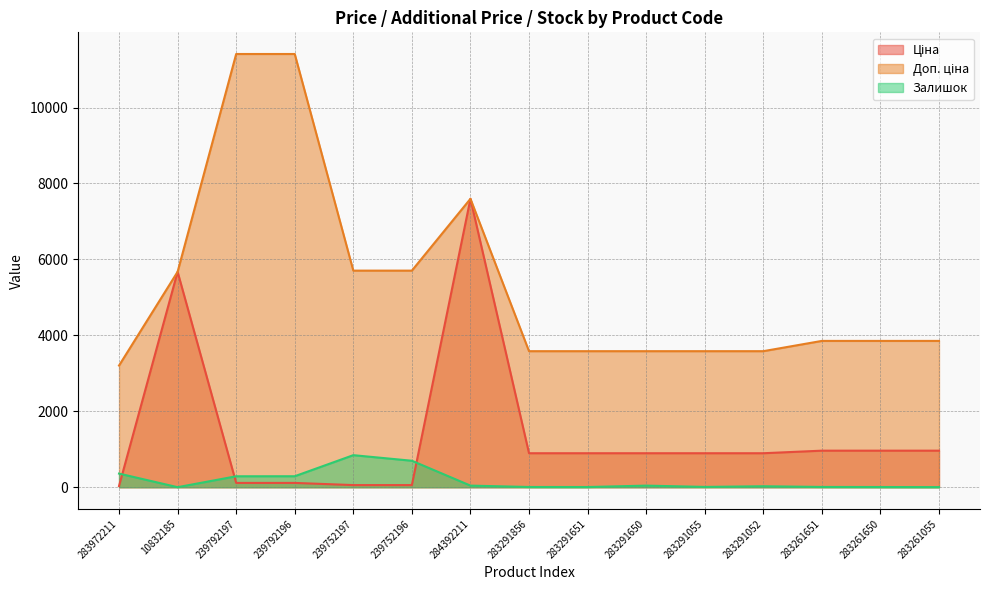

At which category does Ціна reach its first local peak?

10832185